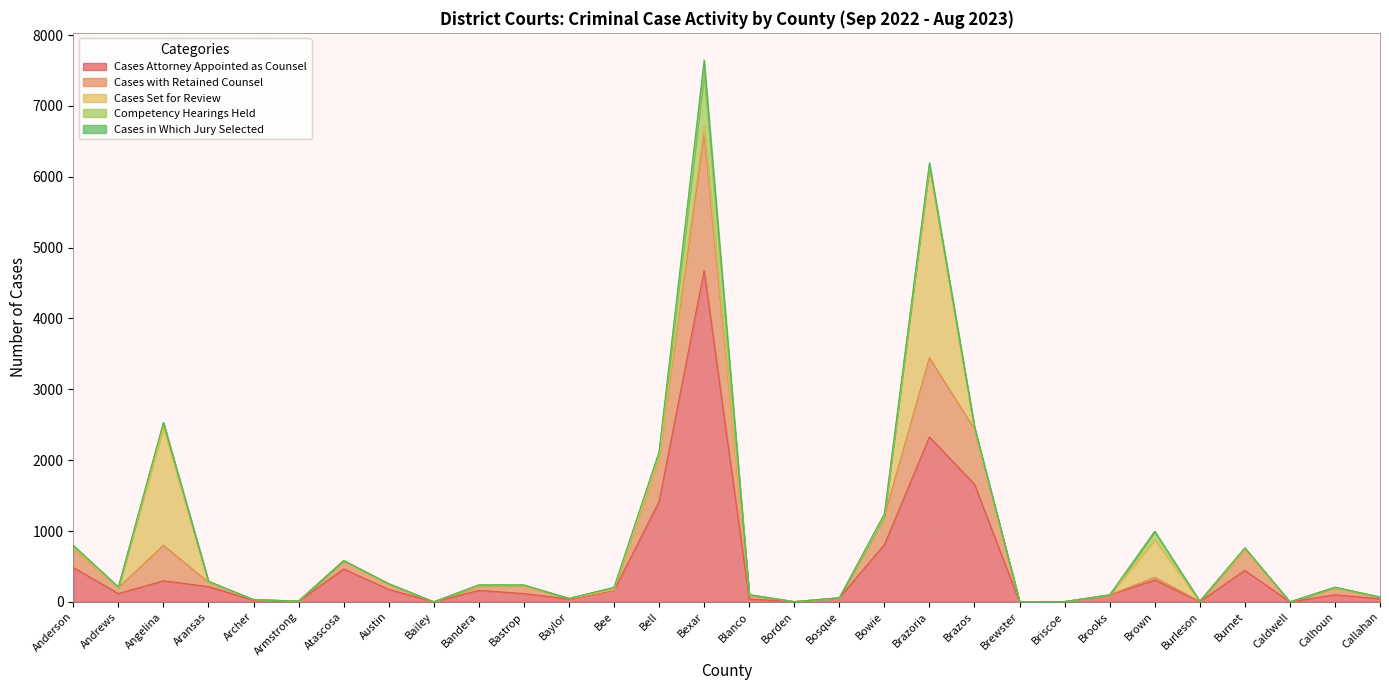

After their last crossing, which series has the higher values: Cases in Which Jury Selected or Cases Attorney Appointed as Counsel?

Cases Attorney Appointed as Counsel